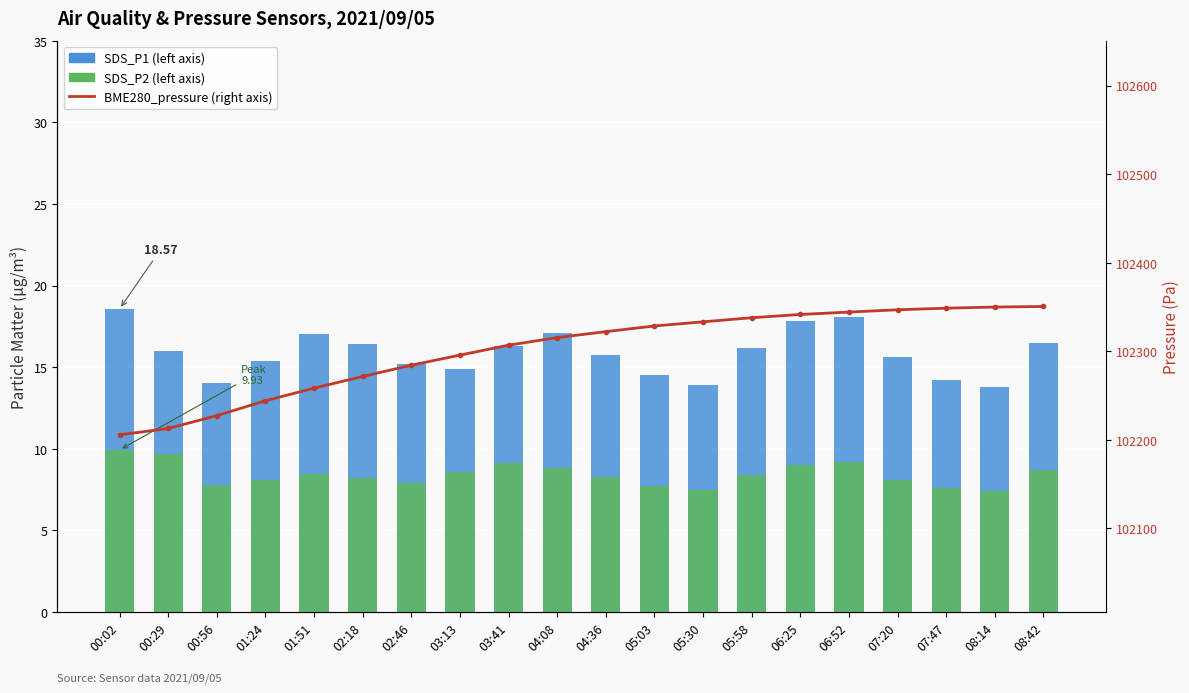

What is the difference between the maximum and minimum values in the SDS_P2 (left axis) series?

2.5